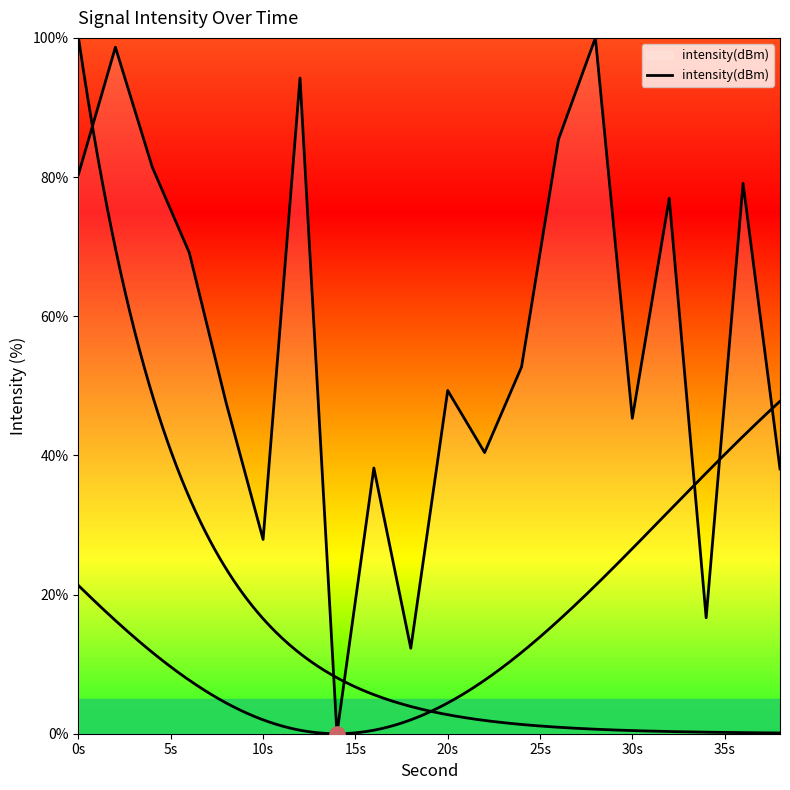

What is the ratio of the value at 5s to the value at 10?

2.0